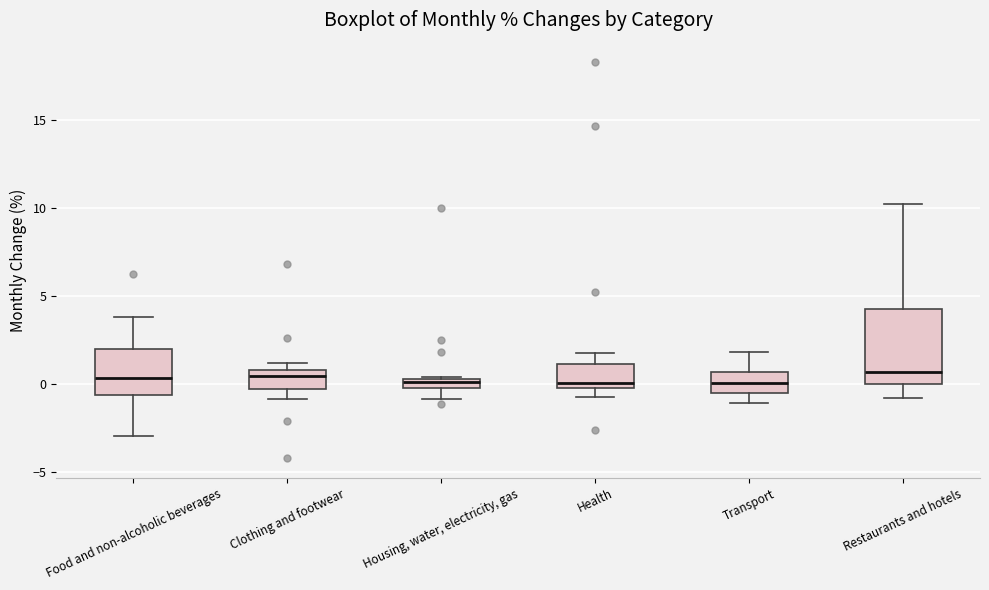

Where does the lower whisker of the box for Restaurants and hotels end on the y-axis? The values are not printed on the chart, so give them approximately, as read against the axis.

-1.0